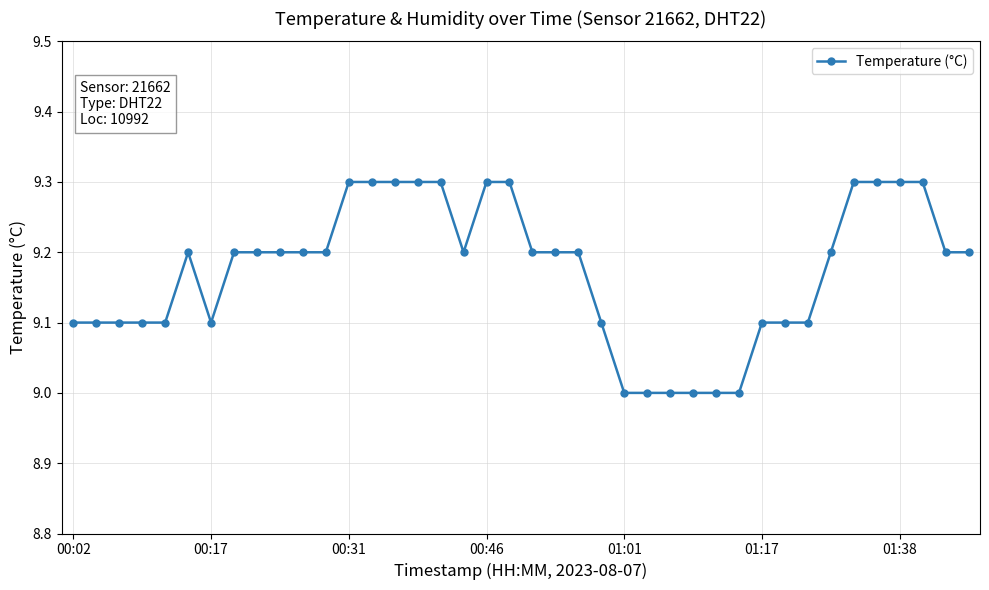

What is the smallest value displayed?

9.0